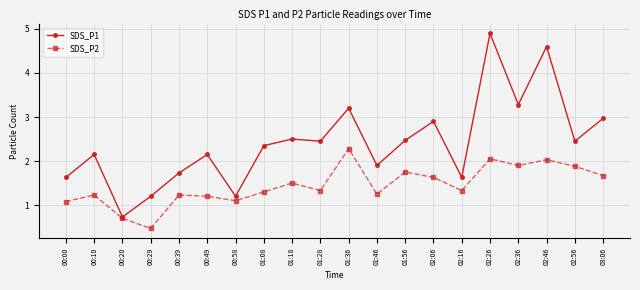

Is the value of SDS_P1 at 02:26 greater than the value of SDS_P2 at 02:16?

Yes